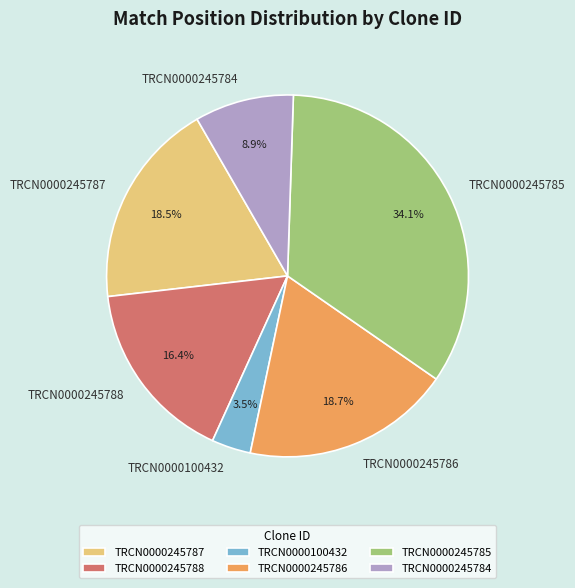

Is there any slice that represents more than half of the pie?

No